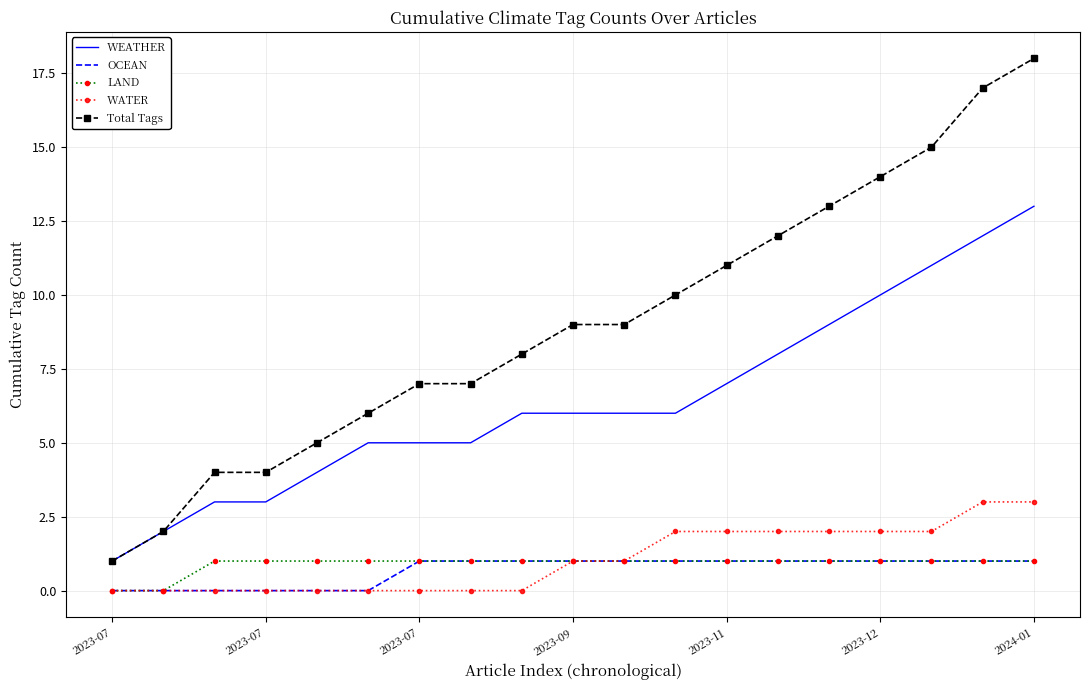

Which series has the largest total across all categories?

Total Tags